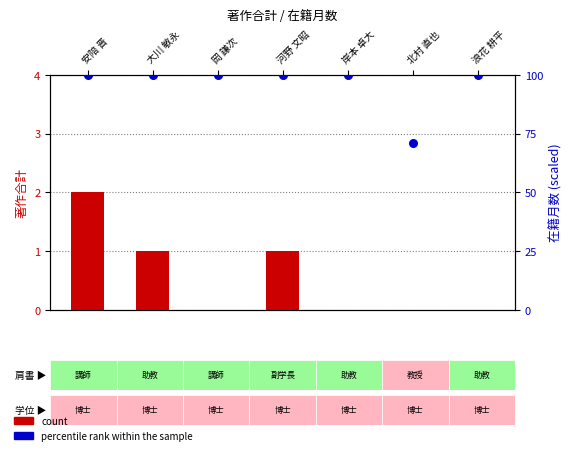

Which series reaches the maximum Y coordinate?

percentile rank within the sample